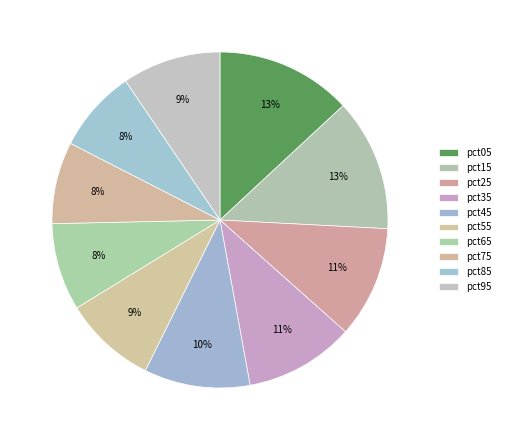

Count the number of slices in the pie.

10